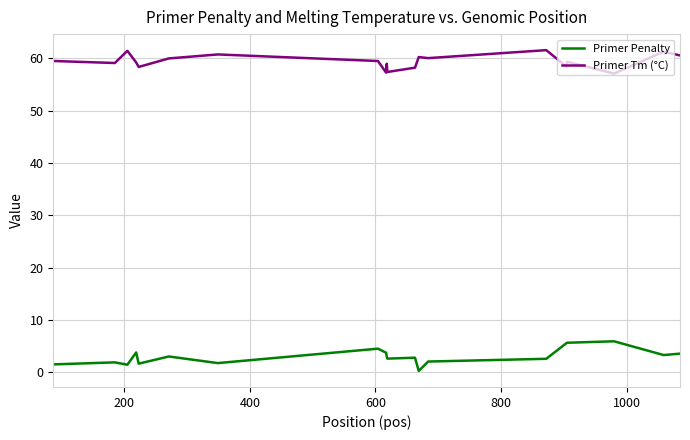

True or false: Primer Penalty and Primer Tm (°C) intersect in this chart.

False